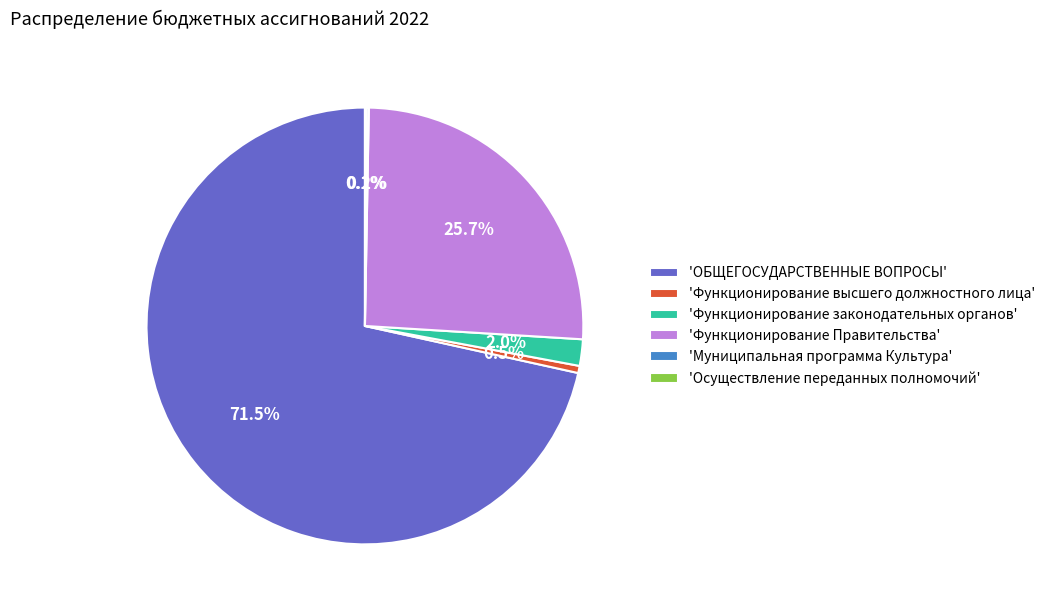

Which category accounts for the majority?

'ОБЩЕГОСУДАРСТВЕННЫЕ ВОПРОСЫ'